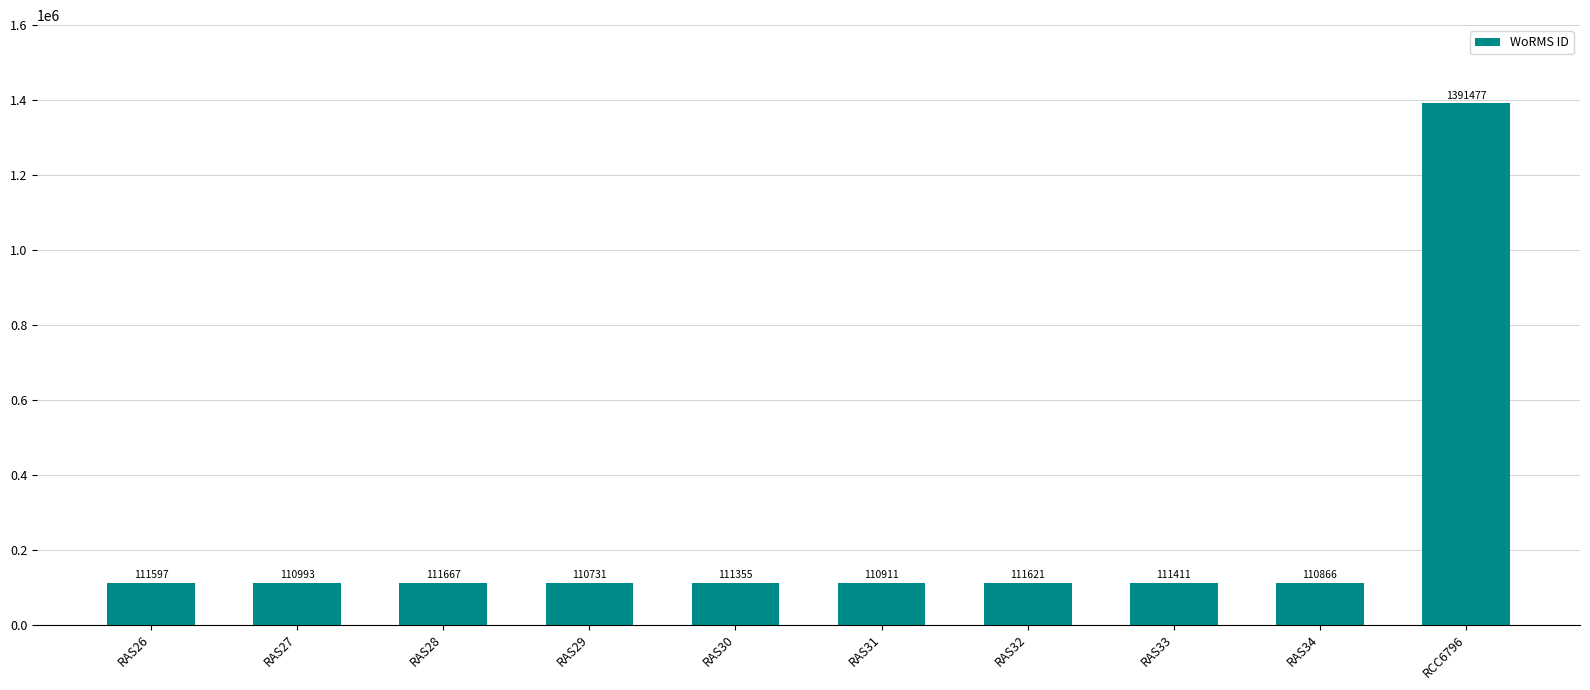

Count the number of data series in this chart.

1